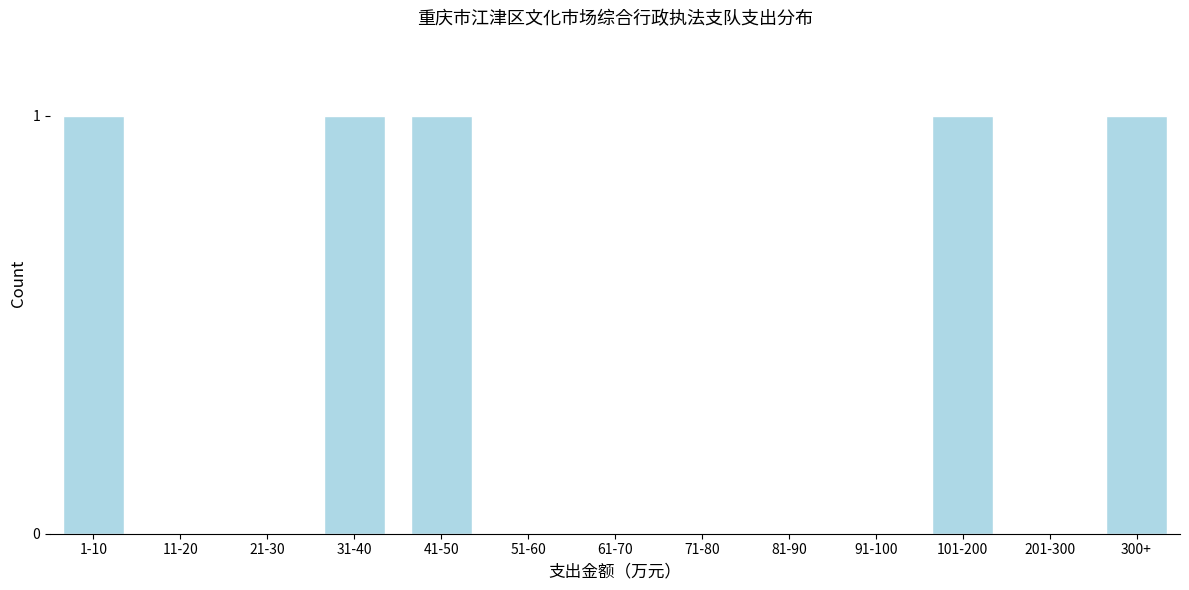

Reading left to right, list all the values displayed in this chart.

1-10=1	11-20=0	21-30=0	31-40=1	41-50=1	51-60=0	61-70=0	71-80=0	81-90=0	91-100=0	101-200=1	201-300=0	300+=1